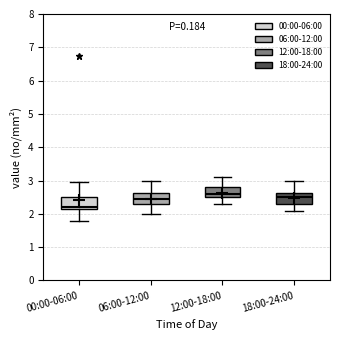

Reading left to right, read every box against the y-axis: the position of its median line, the range the box covers, and the ends of its whiskers. The values are not printed on the chart, so give them approximately, as read against the axis.

00:00-06:00: median 2.2 (just above the box's lower edge), box 2.2 to 2.5, whiskers 1.8 to 3.0
06:00-12:00: median 2.5, box 2.3 to 2.6, whiskers 2.0 to 3.0
12:00-18:00: median 2.6, box 2.5 to 2.8, whiskers 2.3 to 3.1
18:00-24:00: median 2.5, box 2.3 to 2.6, whiskers 2.1 to 3.0